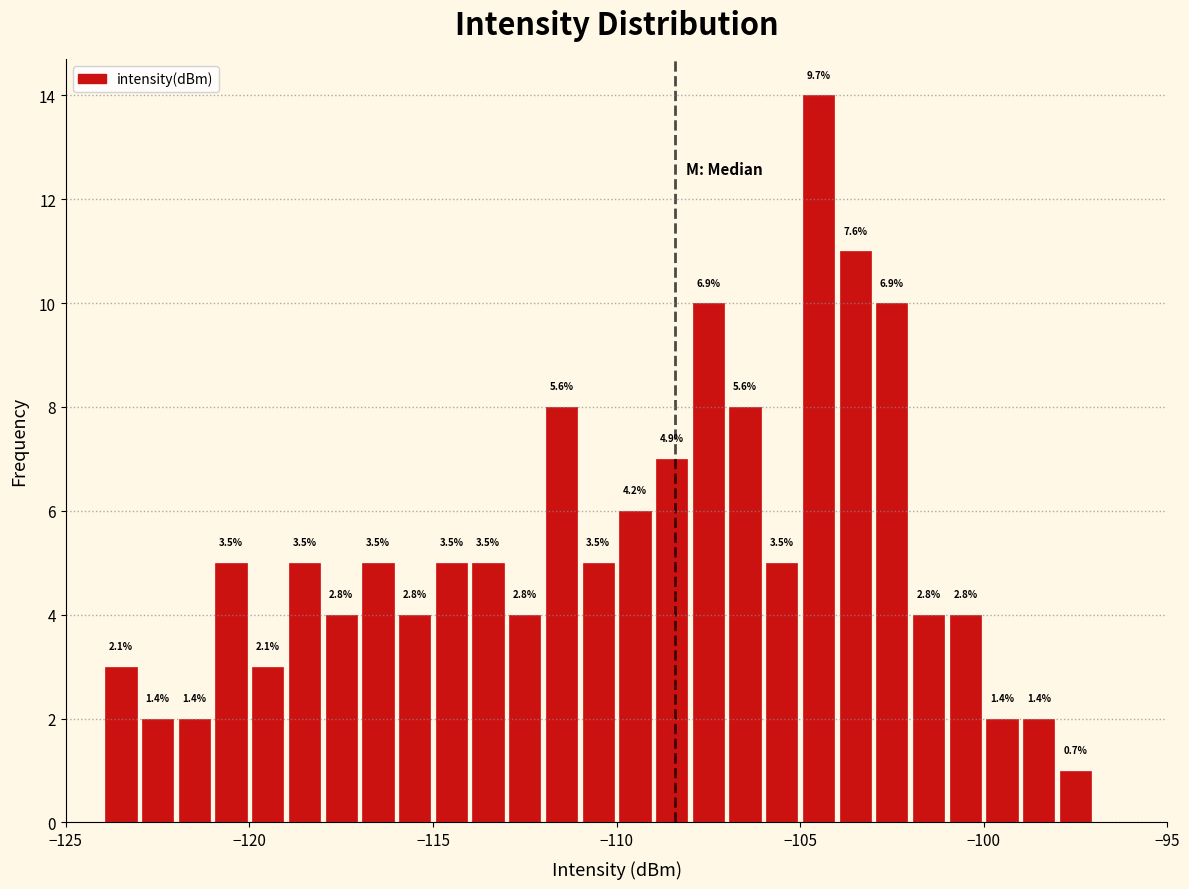

Around what value on the x-axis is the tallest bar? Give the approximate position of its centre, as read against the axis.

-104.5